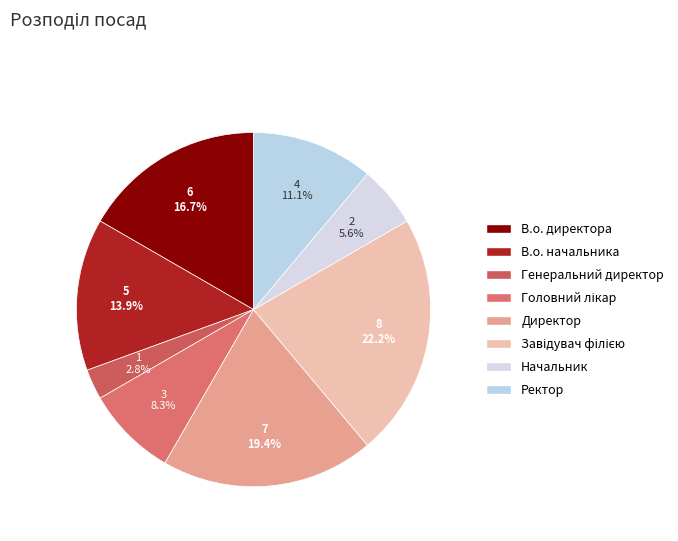

What is the change in value from В.о. начальника to Директор?

+2